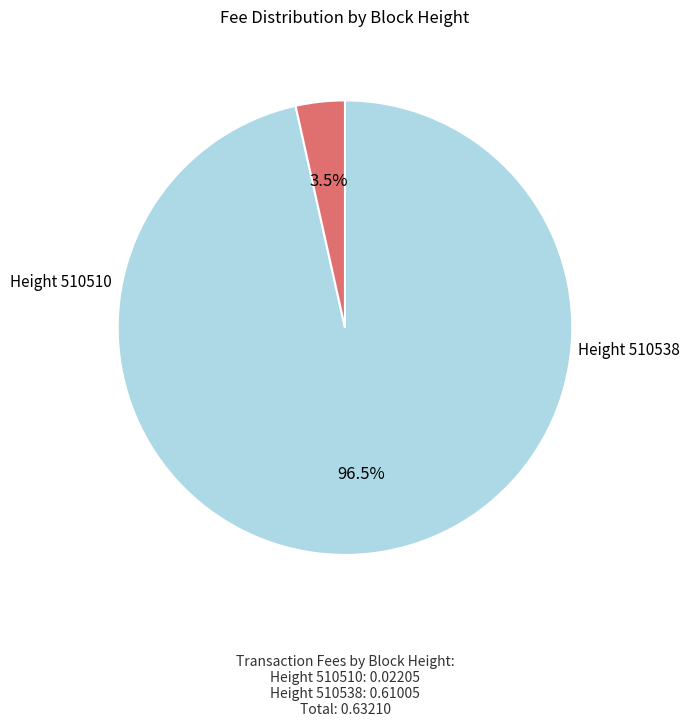

Does any single category account for the majority?

Yes